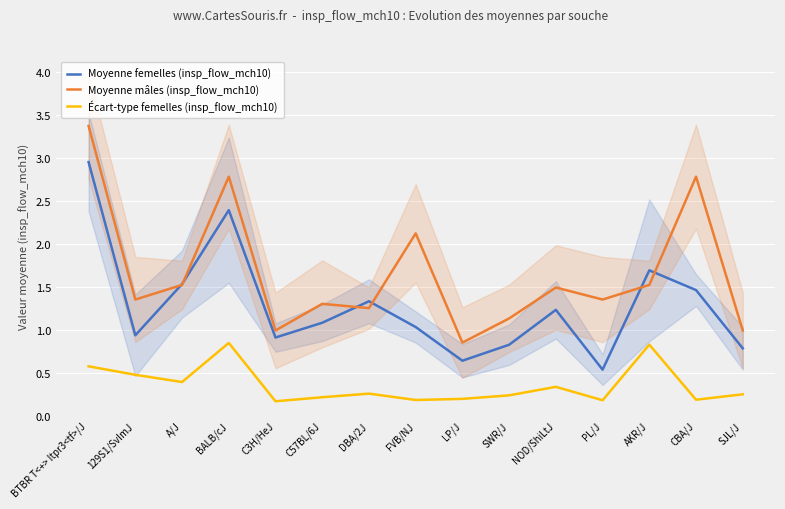

True or false: Moyenne femelles (insp_flow_mch10) has more than 2 points higher than both neighbors.

True